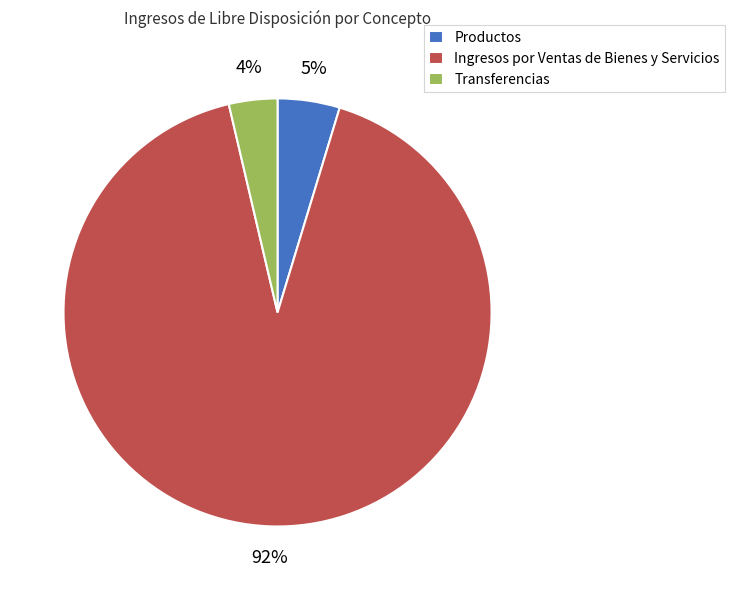

To the nearest percent, what is the average slice percentage?

33%